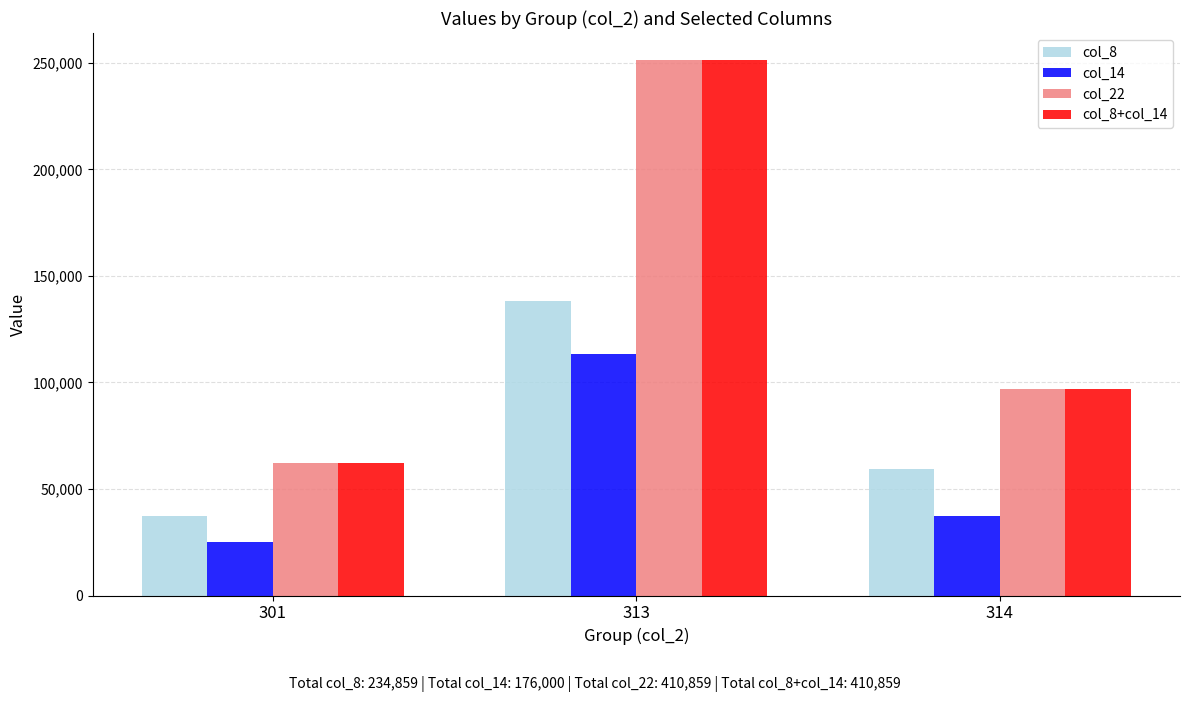

What is the difference between the col_14 values at 314 and 313?

75711